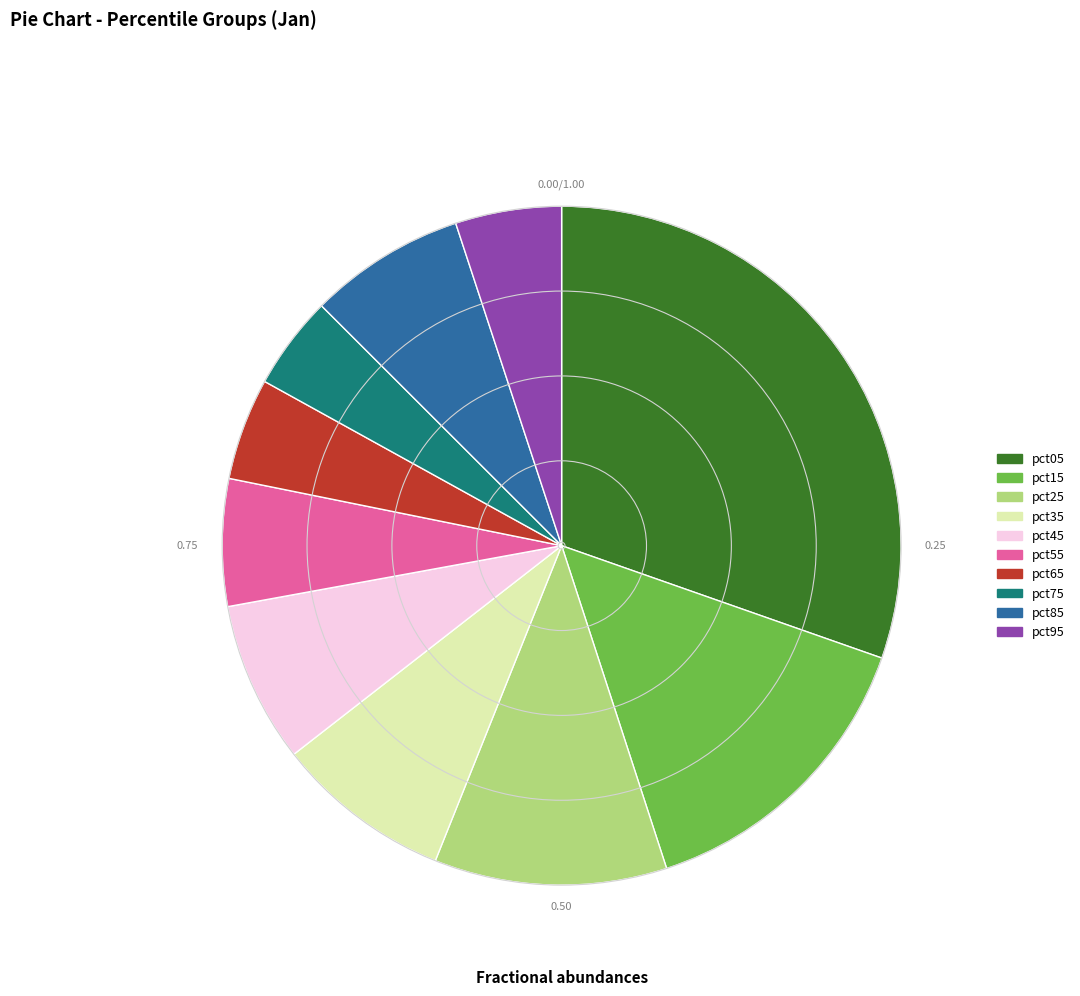

Which slice is the largest?

pct05